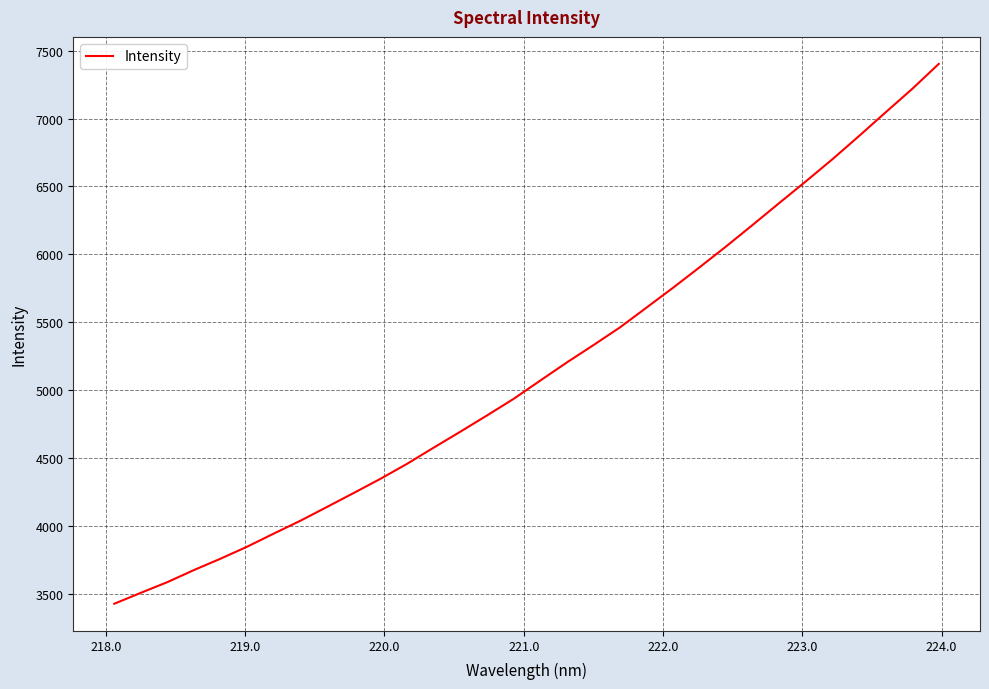

What is the minimum value shown in the chart?

3427.8